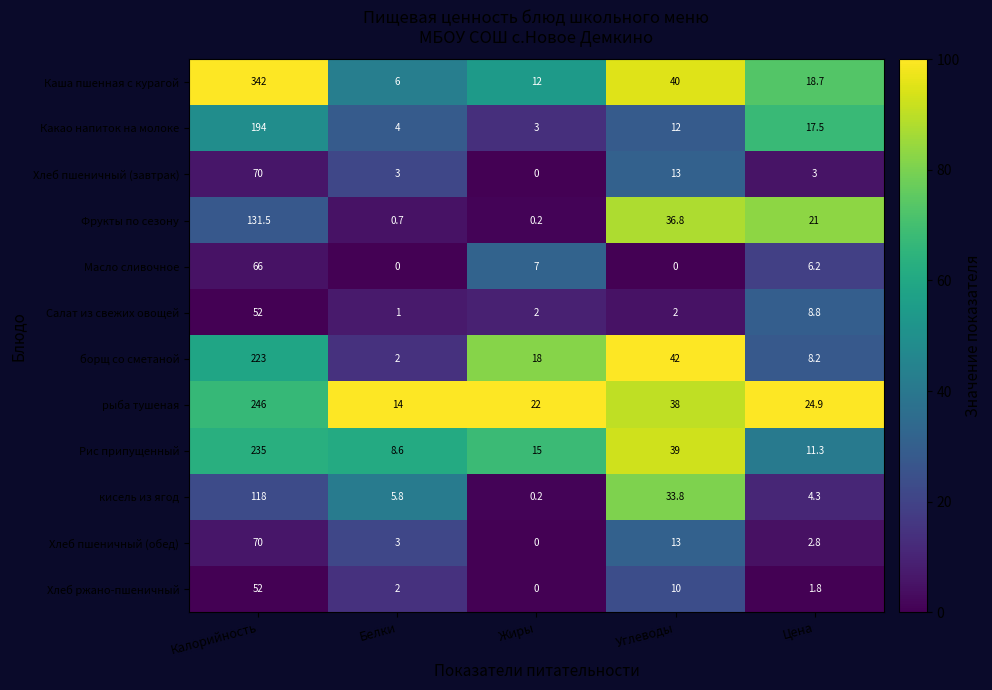

What is the sum of the Хлеб пшеничный (обед) values at Жиры and Углеводы?

13.0